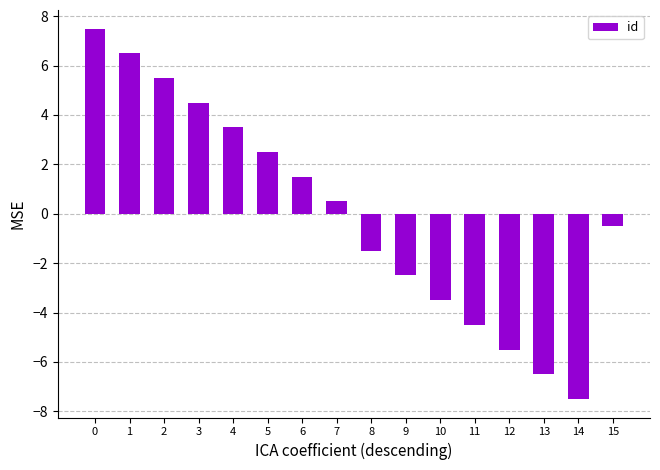

What is the smallest value displayed?

-7.5